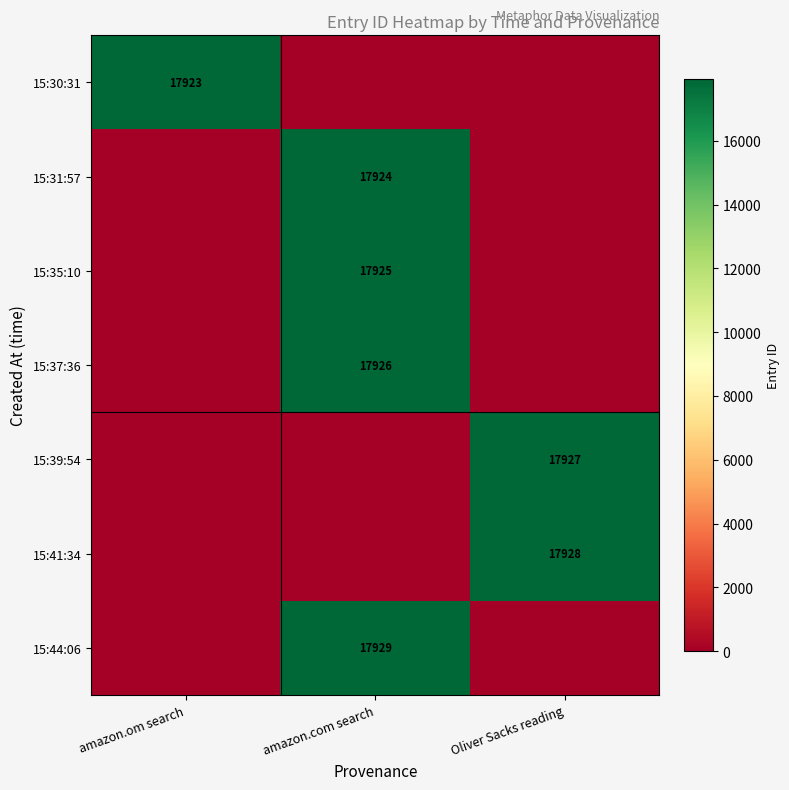

The 15:37:36 series shows 17926 at amazon.com search. True or false?

True